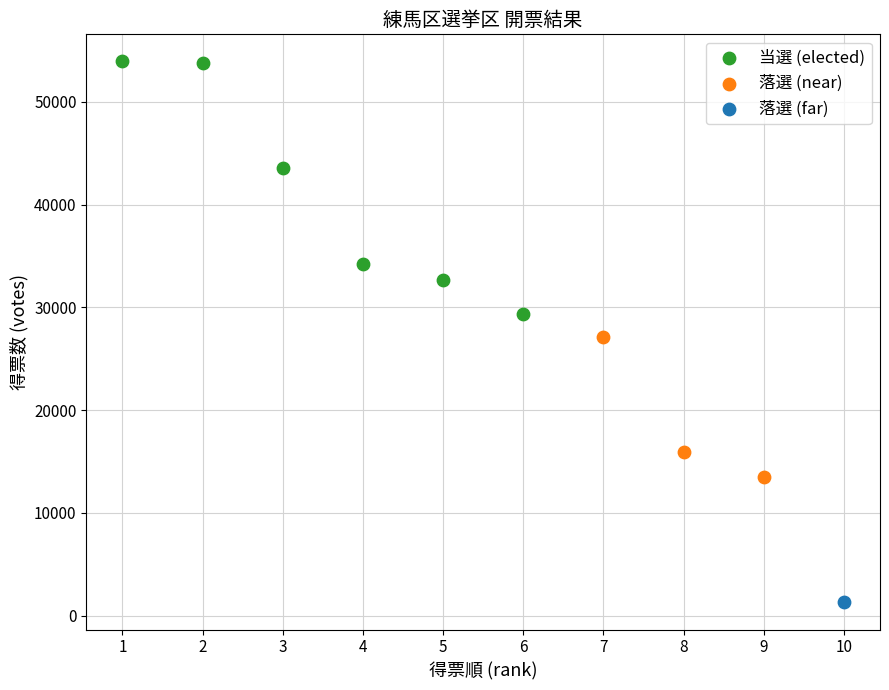

What are all the series names shown in the legend?

当選 (elected), 落選 (near), 落選 (far)